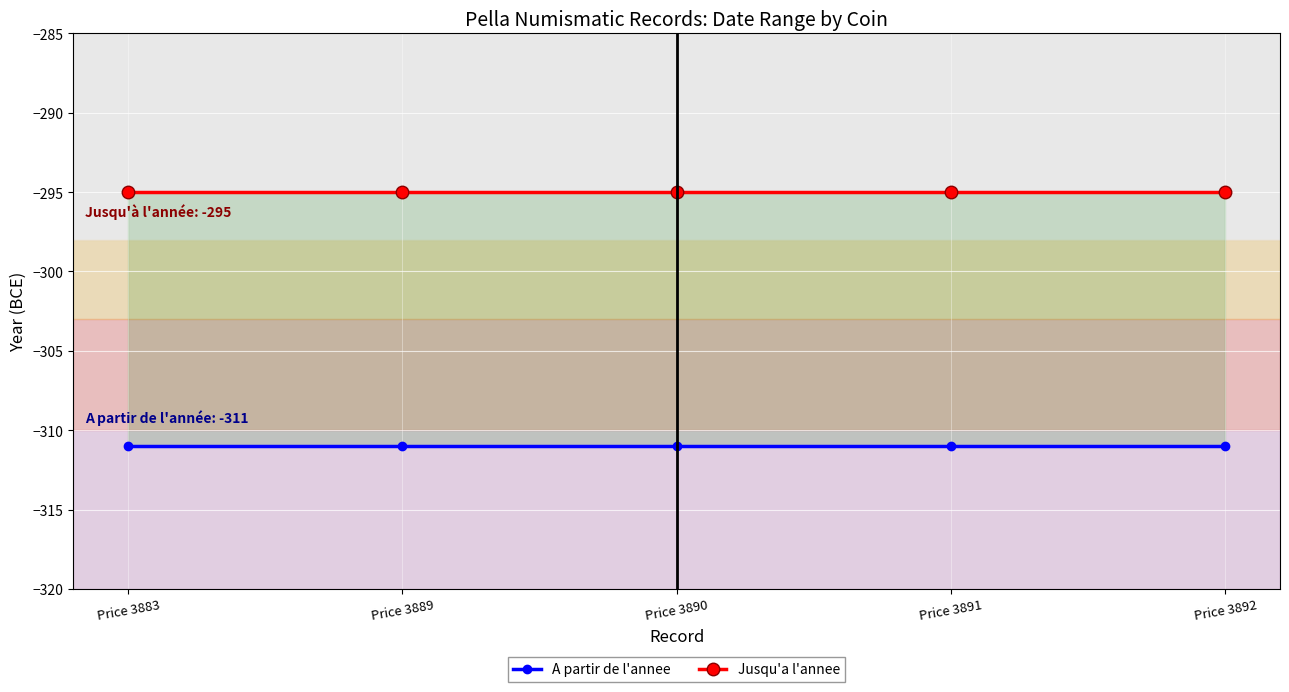

Rank the categories by Jusqu'a l'annee value from highest to lowest.

Price 3883, Price 3889, Price 3890, Price 3891, Price 3892